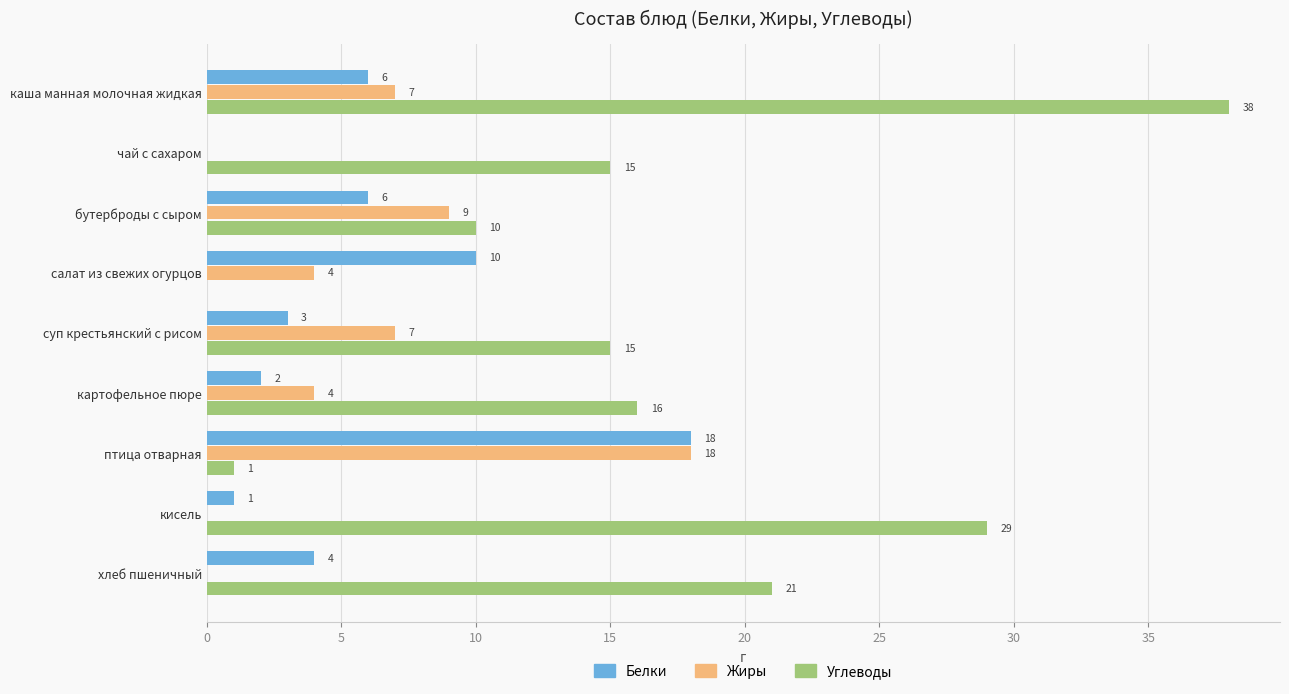

What is the sum of all Белки values?

50